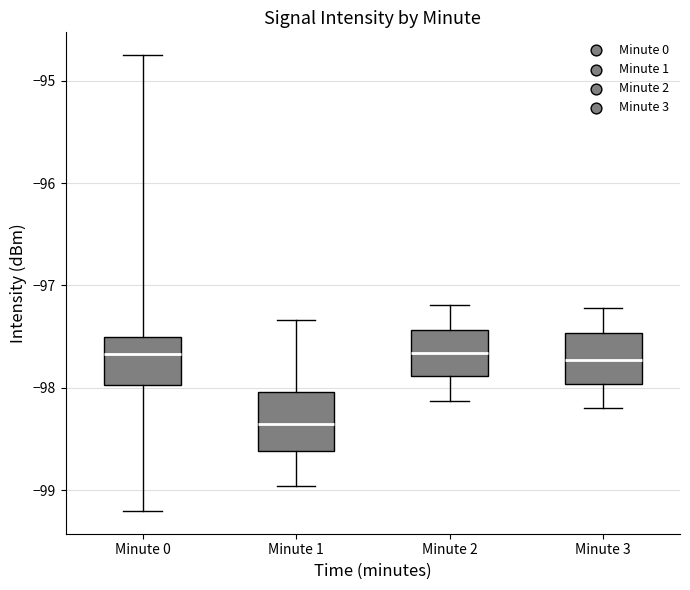

Where does the upper whisker of the box for Minute 3 end on the y-axis? The values are not printed on the chart, so give them approximately, as read against the axis.

-97.2